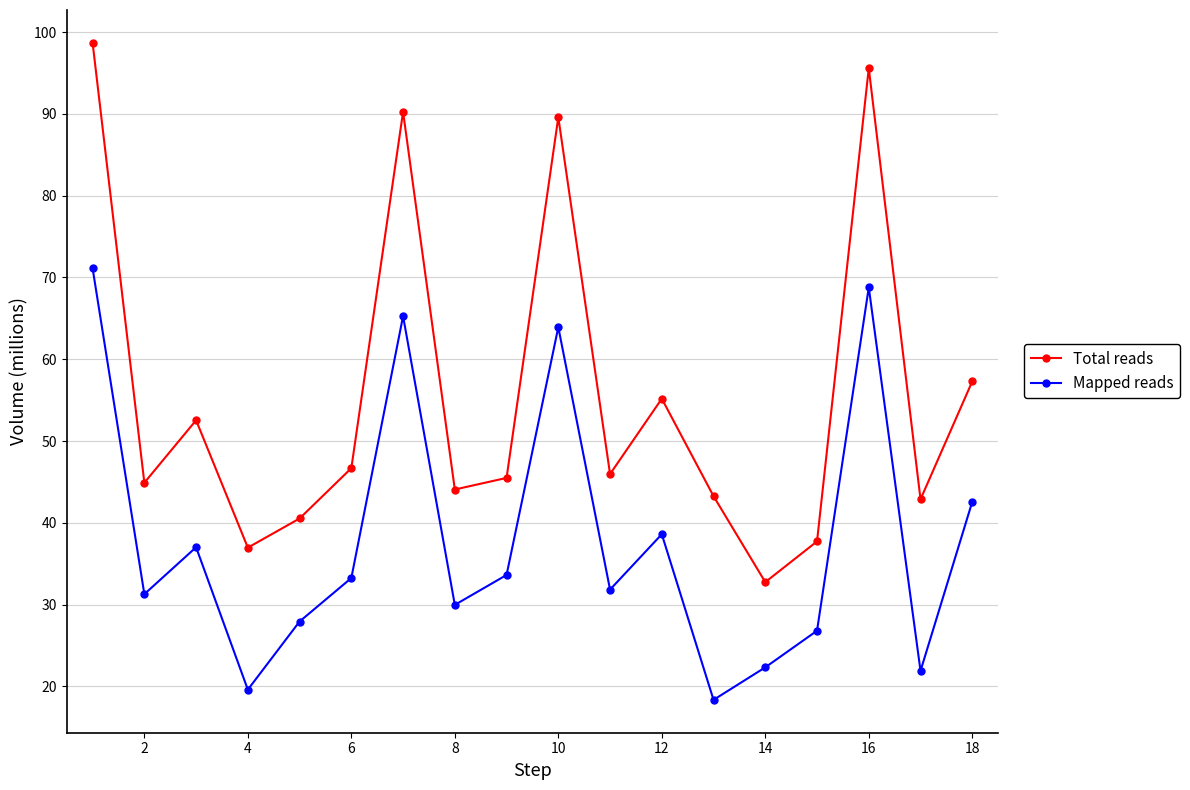

What is the maximum value shown in the chart?

98.7